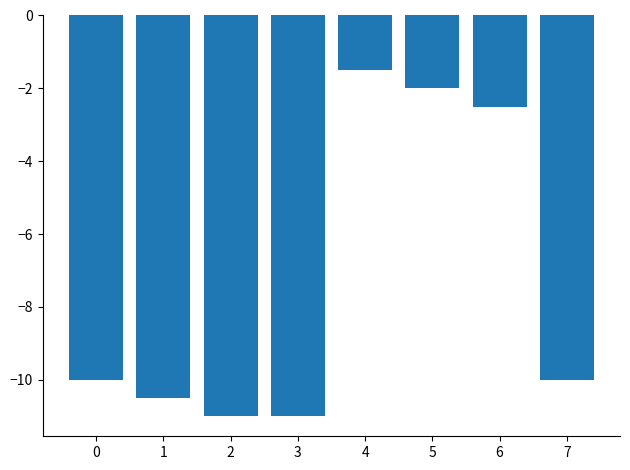

Count the number of data series in this chart.

1